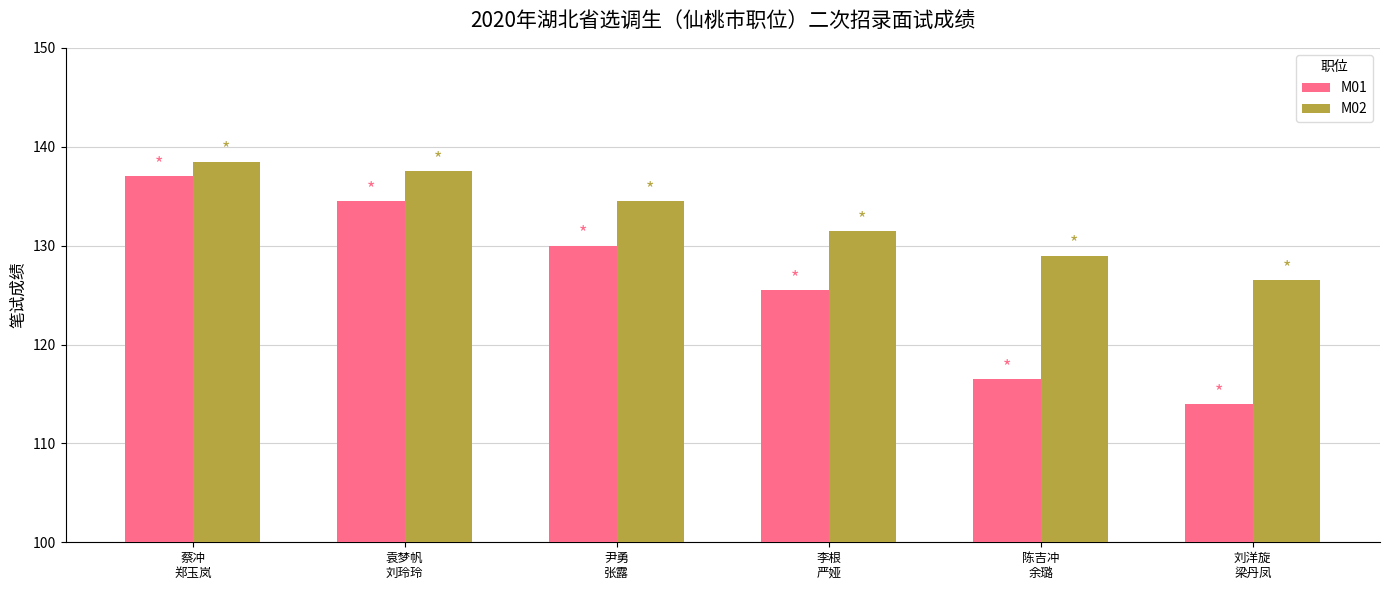

What is the label of the 4th bar from the left?

李根
严娅